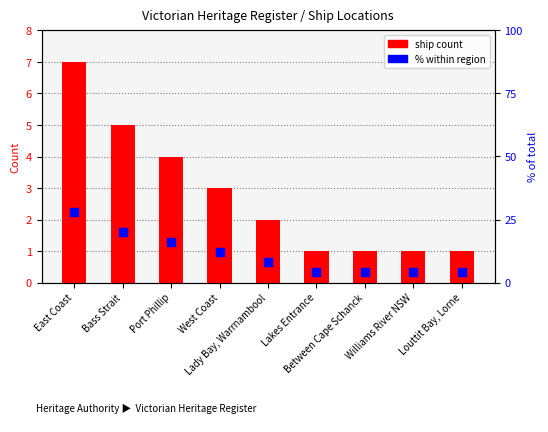

Which series contains the lowest Y value?

Ship Count